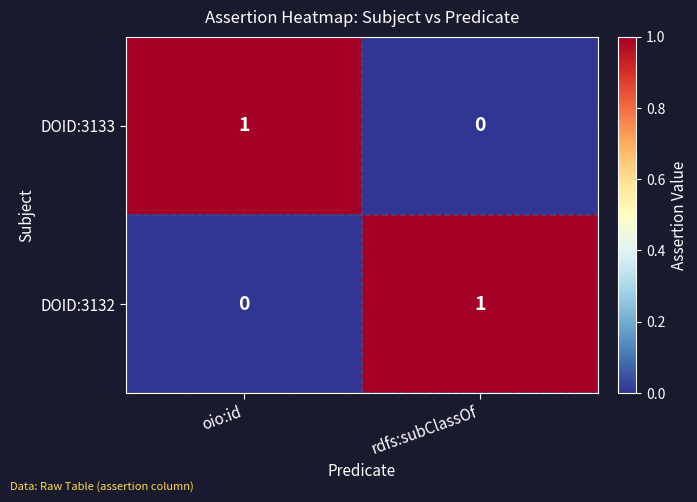

Rank the categories by DOID:3133 value from lowest to highest.

rdfs:subClassOf, oio:id